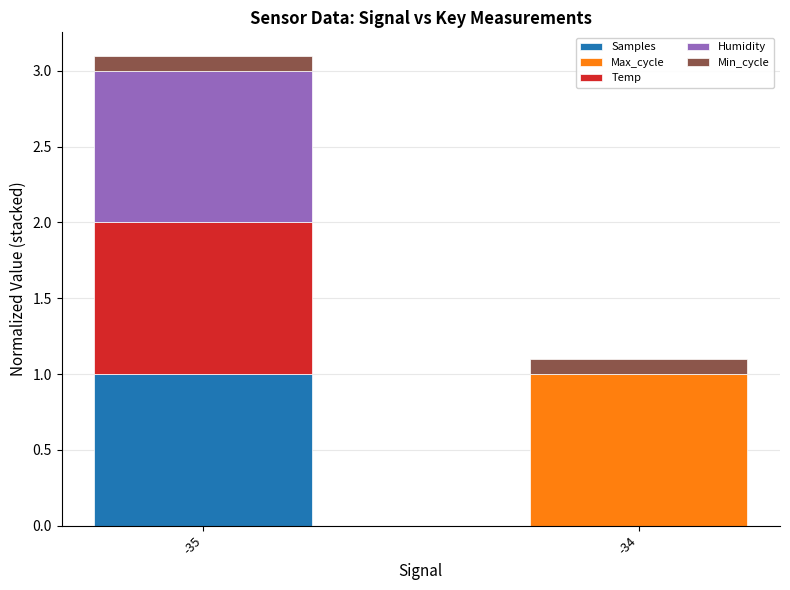

Reading left to right, transcribe the values for Samples.

-35=1.0	-34=0.0